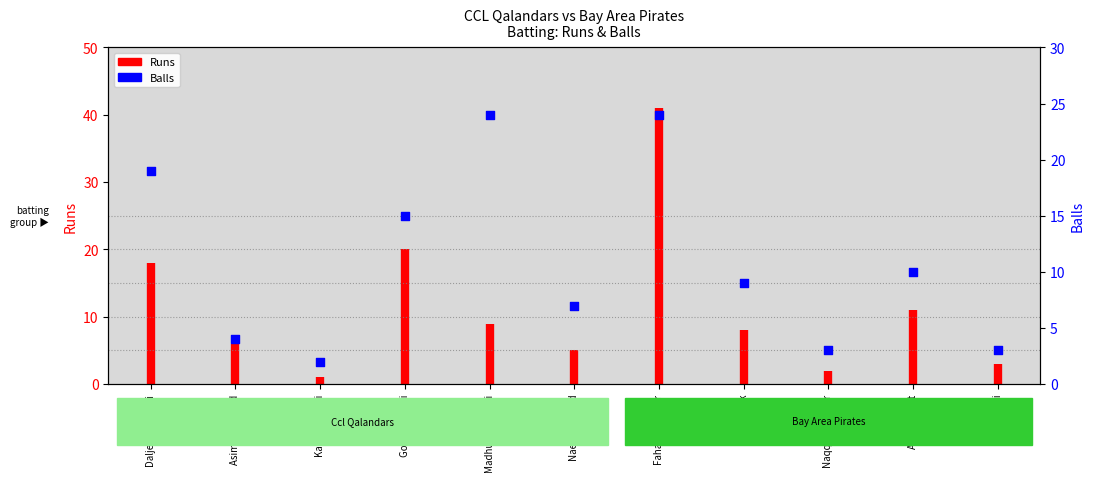

Approximately how many times larger is the value at Asim Mehmood compared to Kashan Naqvi?

2.0